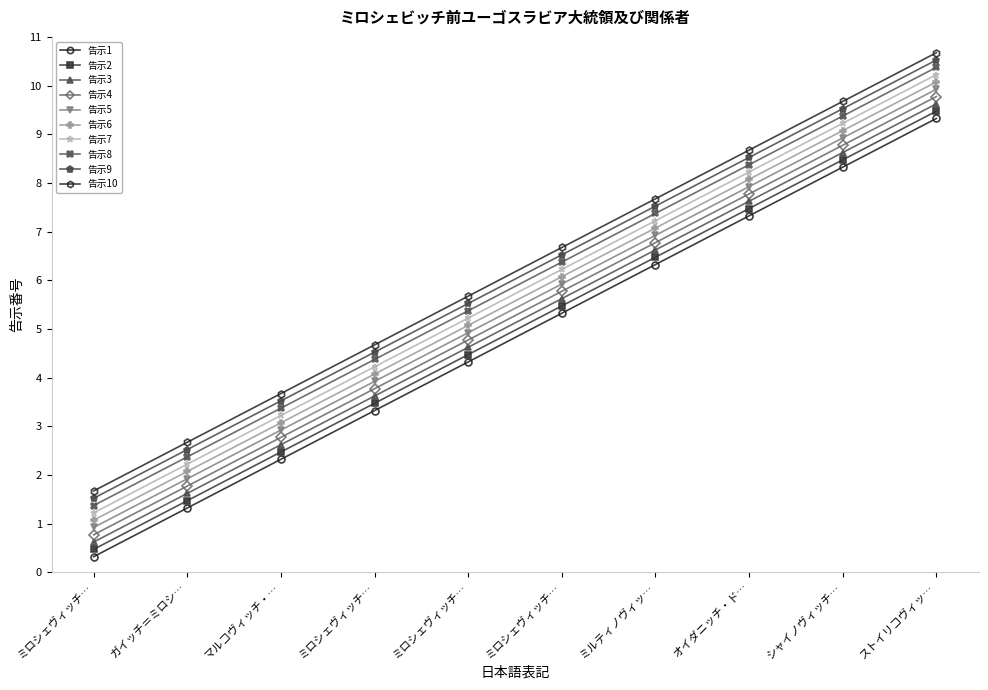

How many lines are shown in the chart?

10